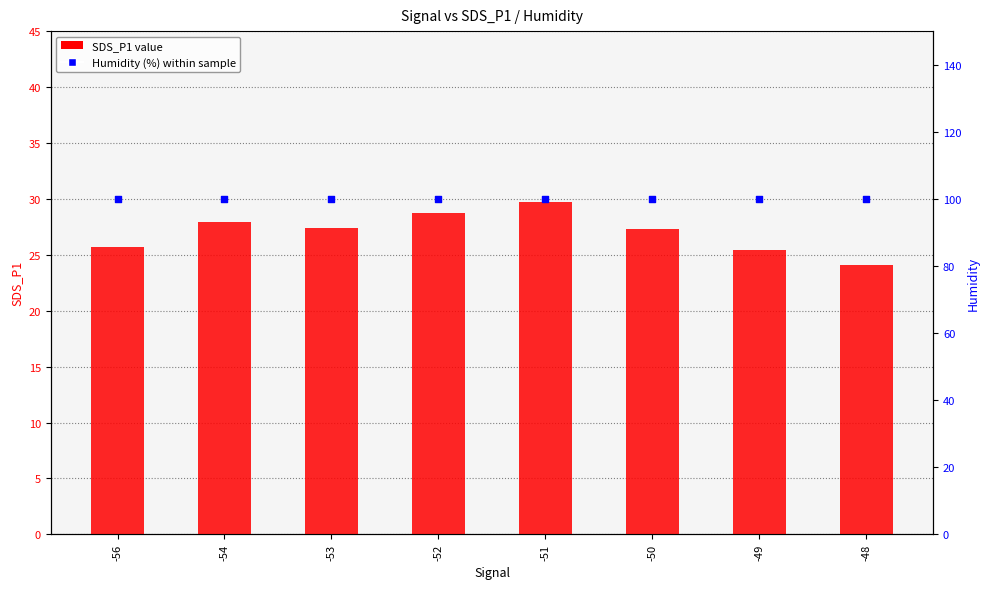

At which category is the sum across all series the highest?

-51